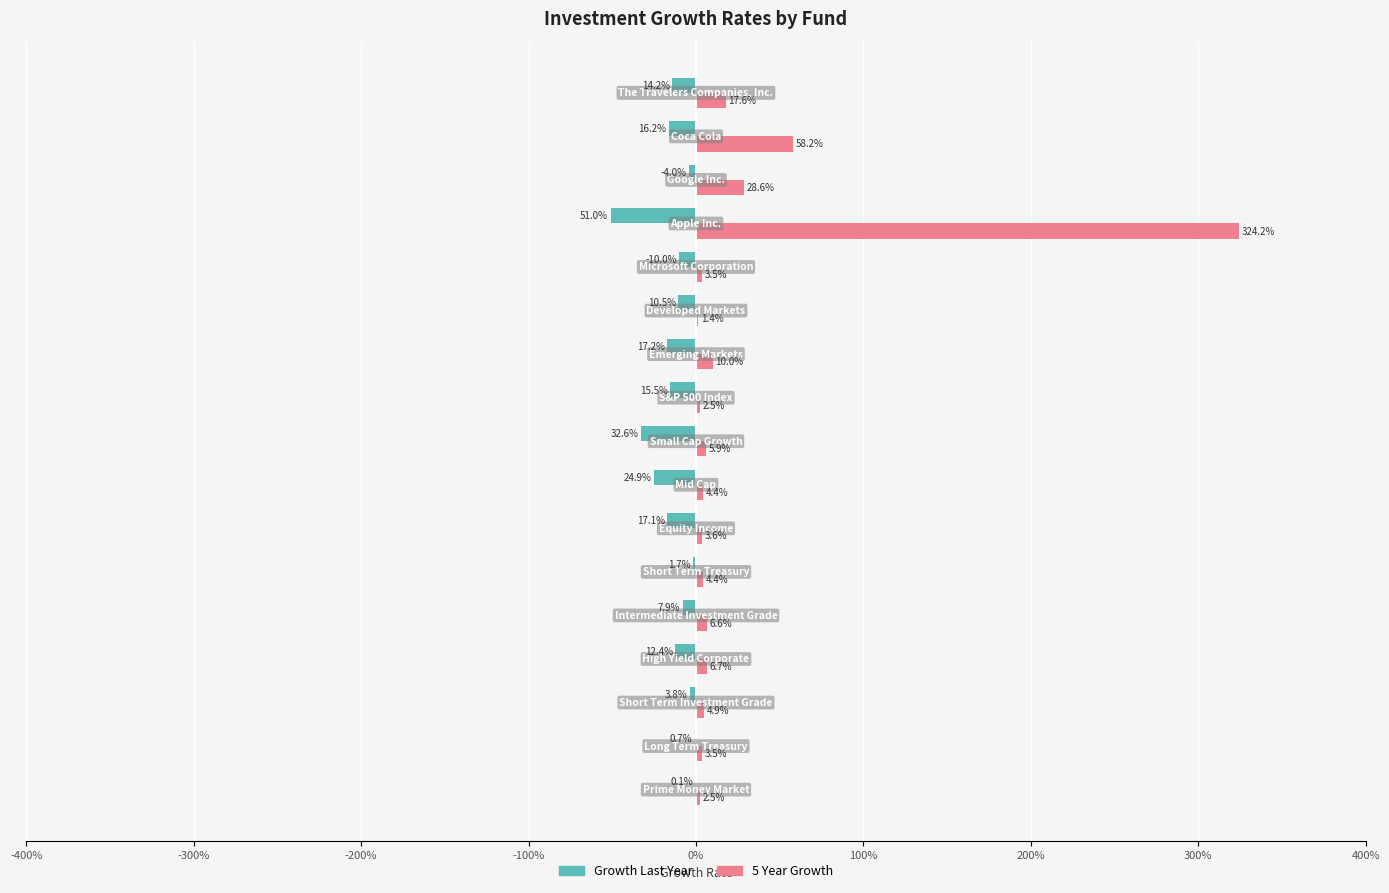

What are all the series names shown in the legend?

Growth Last Year, 5 Year Growth